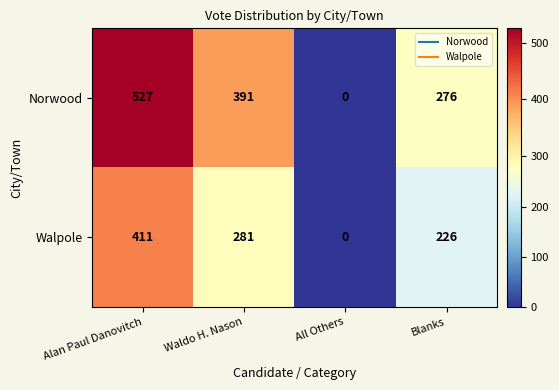

What is the difference between the maximum and minimum values in the Norwood series?

527